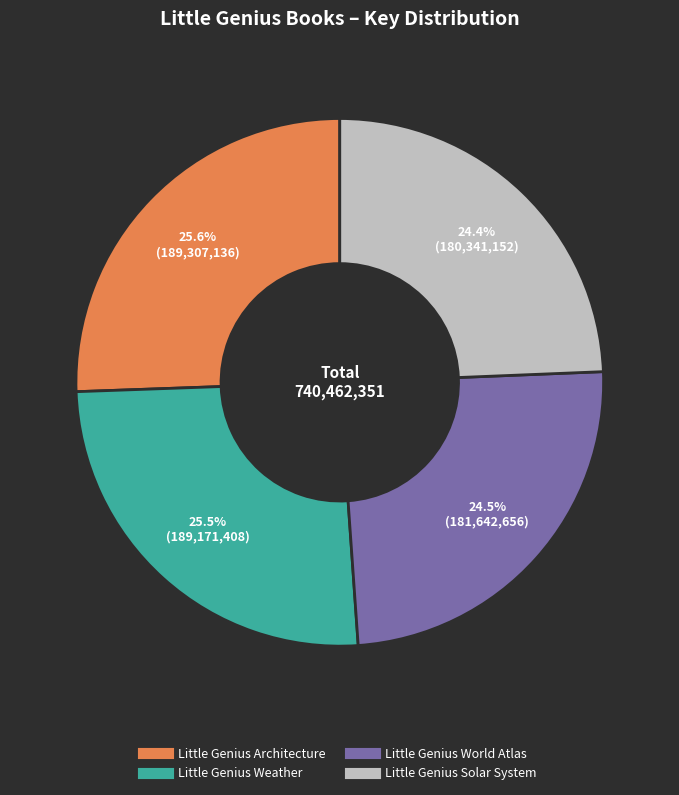

Is there a majority slice in this chart?

No